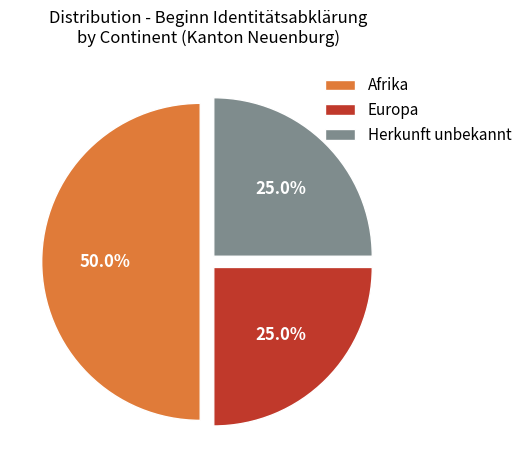

Count the number of slices in the pie.

3